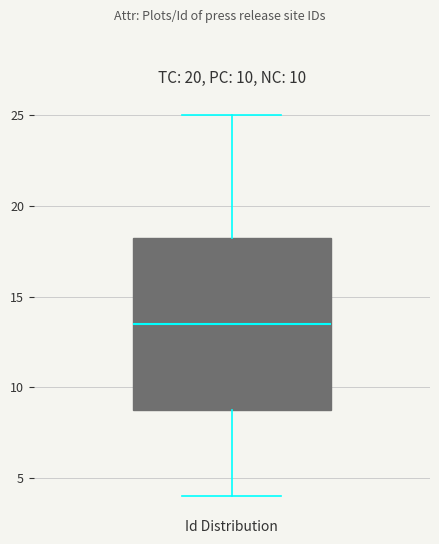

Where does the median line of the box for Id Distribution sit on the y-axis? The values are not printed on the chart, so give them approximately, as read against the axis.

13.5